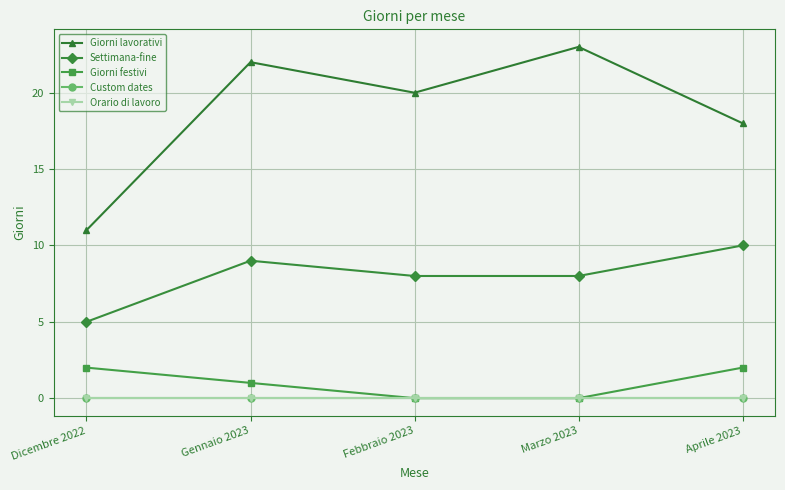

Reading left to right, transcribe all the data shown in this chart.

Giorni lavorativi: 11	22	20	23	18
Settimana-fine: 5	9	8	8	10
Giorni festivi: 2	1	0	0	2
Custom dates: 0	0	0	0	0
Orario di lavoro: 0	0	0	0	0